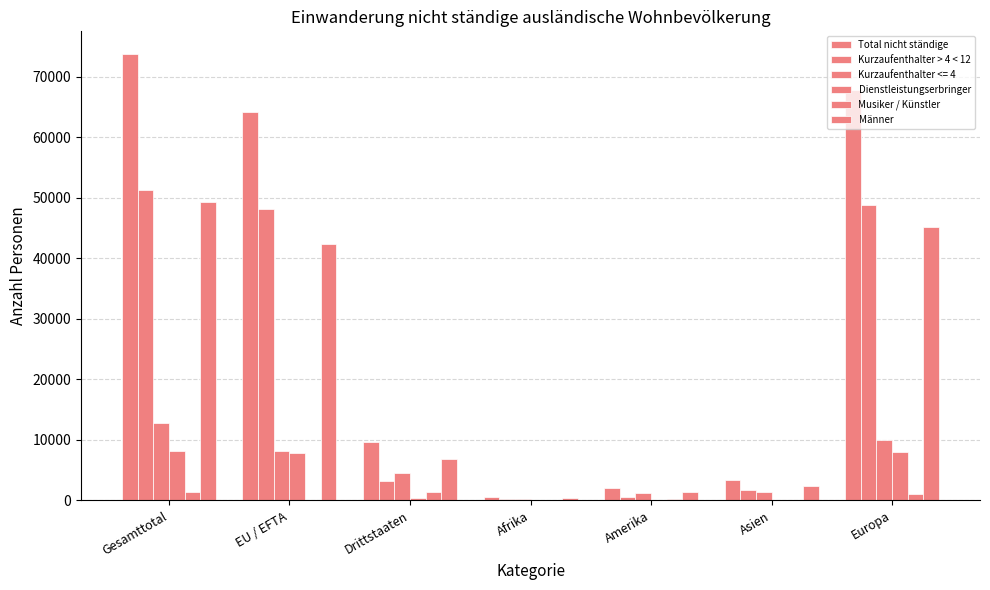

The value of Total nicht ständige at Europa is 67815. True or false?

True